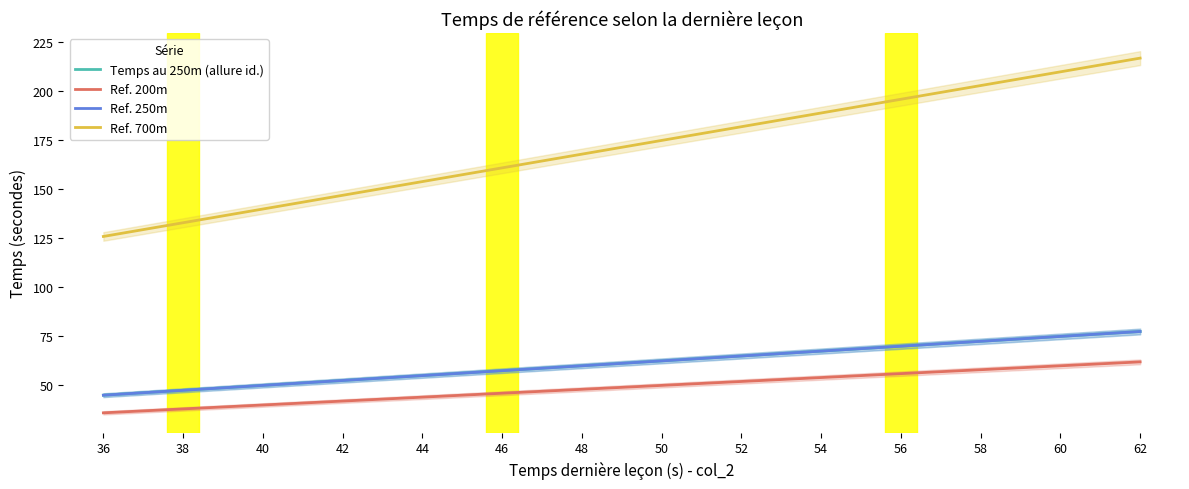

Is the value of Temps au 250m (allure id.) at 36 greater than the value of Ref. 250m at 44?

No